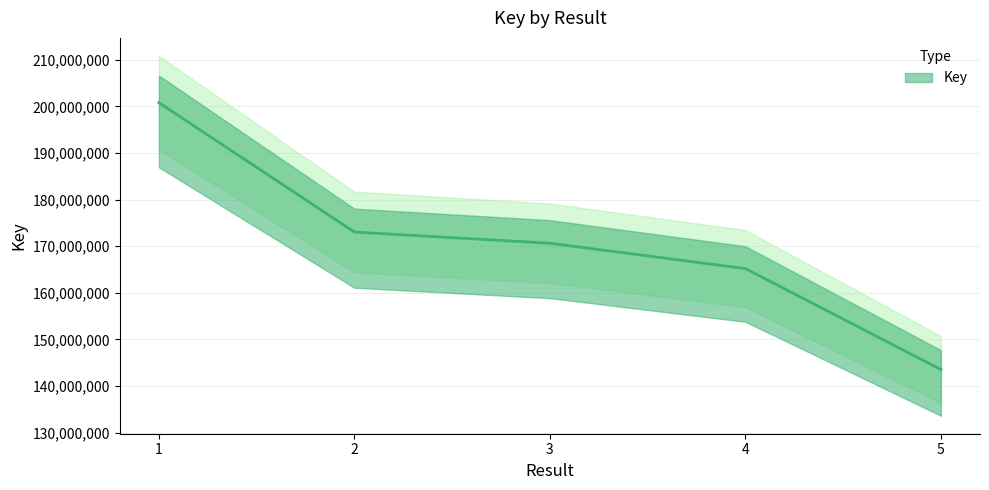

What is the smallest value displayed?

143556742